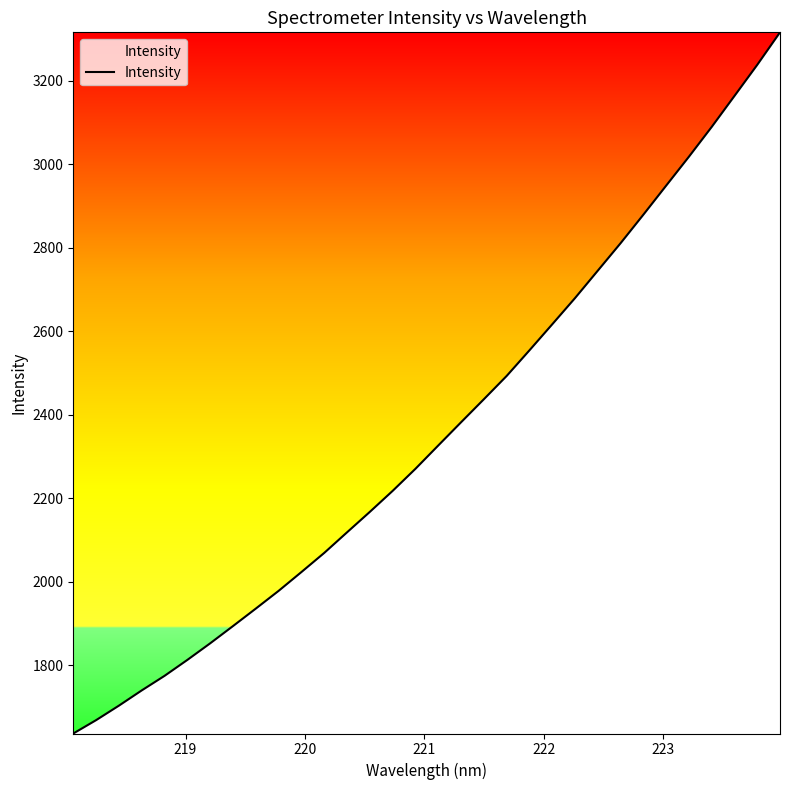

Reading left to right, transcribe all the data shown in this chart.

1636.5	1668.5	1703.3	1739.8	1774.7	1812.8	1852.5	1893.9	1935.7	1978.2	2023.2	2069.1	2118.3	2167.4	2217.6	2270.5	2326.3	2381.8	2437.0	2492.7	2554.1	2616.4	2679.2	2744.9	2810.6	2878.9	2948.5	3017.8	3089.1	3163.3	3237.8	3315.6